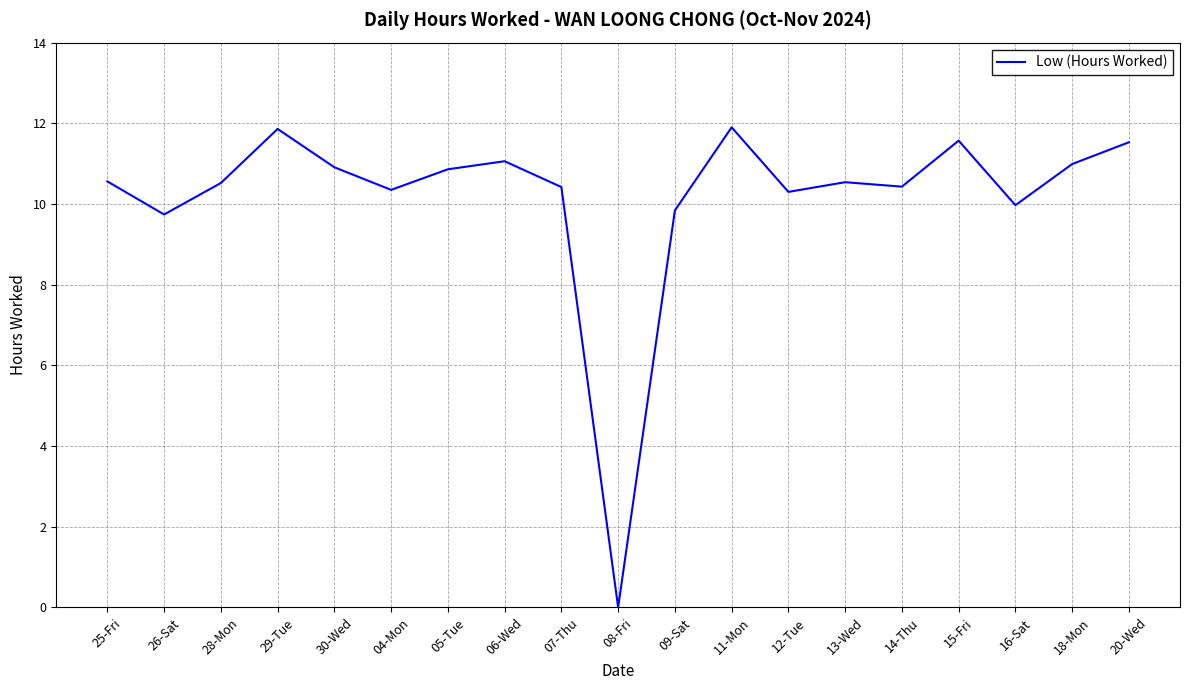

True or false: the data has more than 1 interior local peaks.

True